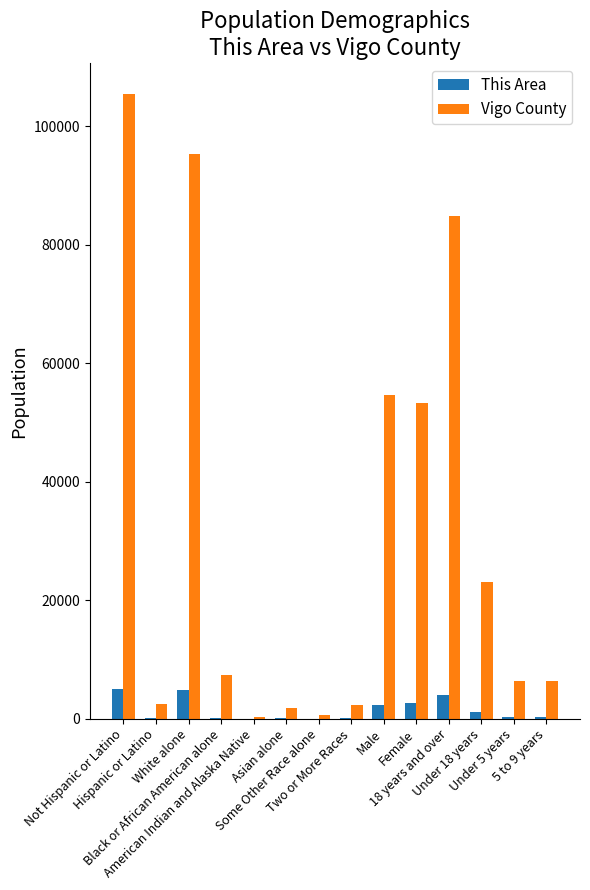

How many groups of bars are there?

14